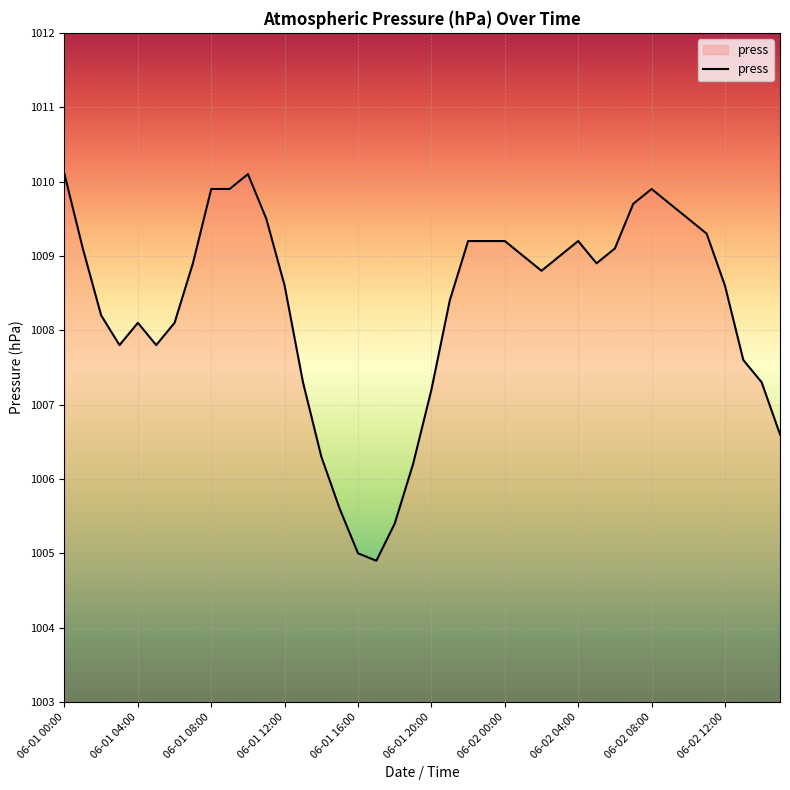

What is the minimum value shown in the chart?

1004.9